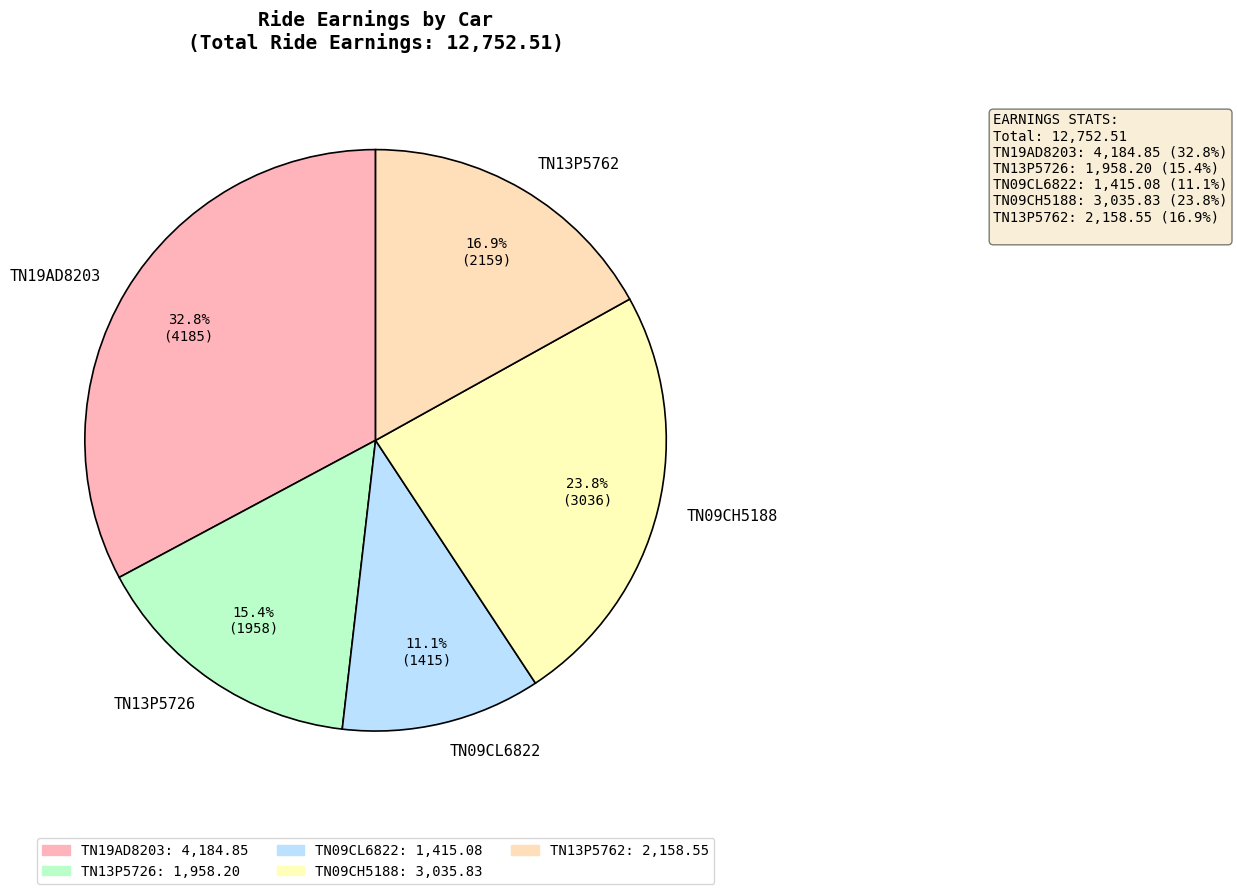

What is the total percentage of TN13P5762 and TN19AD8203?

49.7%